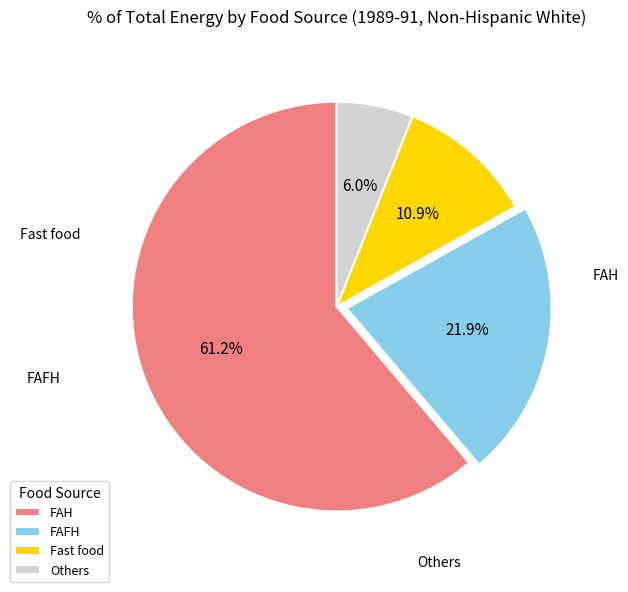

Does any single category account for the majority?

Yes